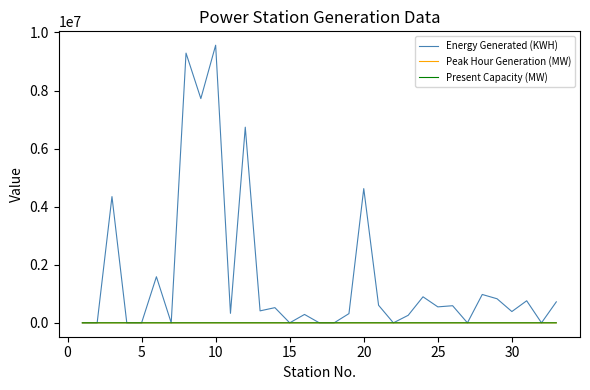

Does the chart have visible grid lines?

No